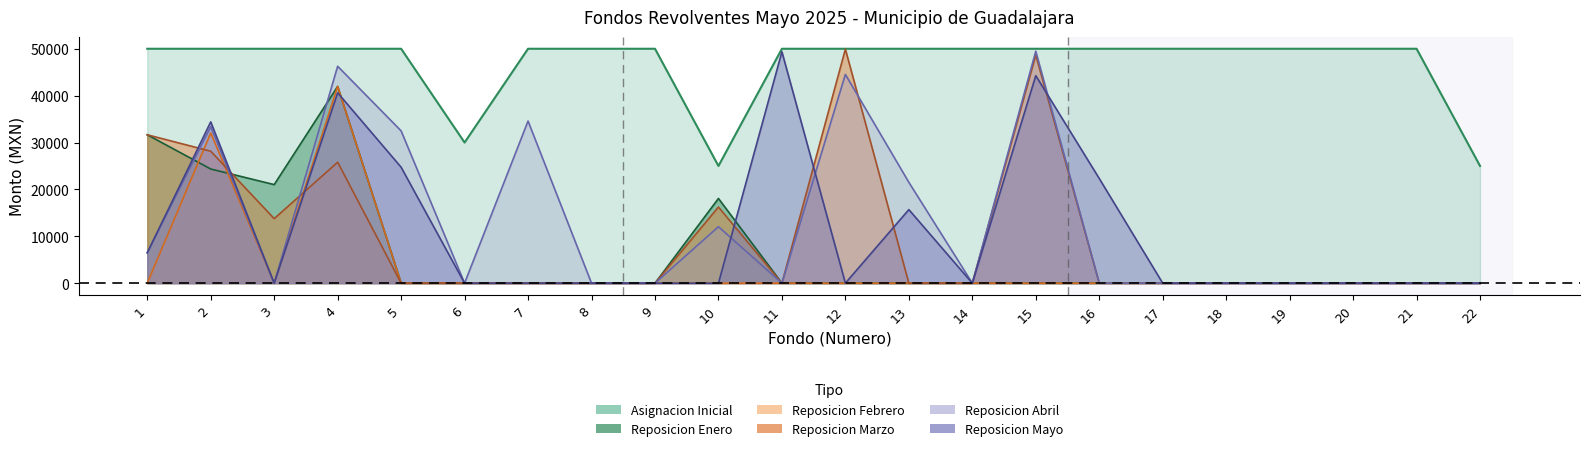

Which series has the widest spread of values?

Reposicion Marzo